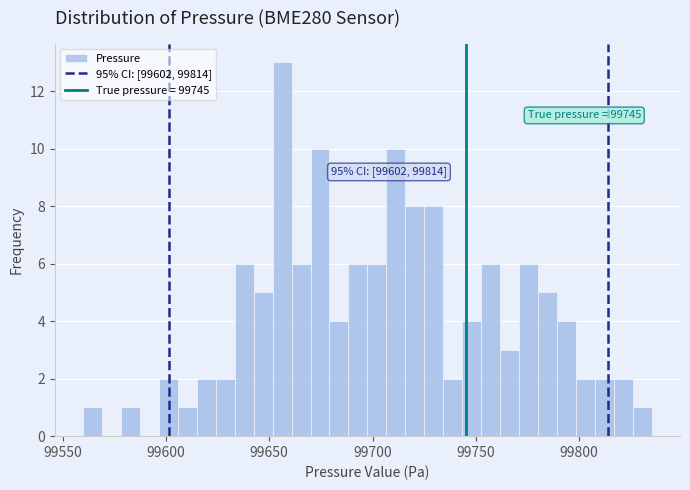

Around what value on the x-axis is the tallest bar? Give the approximate position of its centre, as read against the axis.

99655